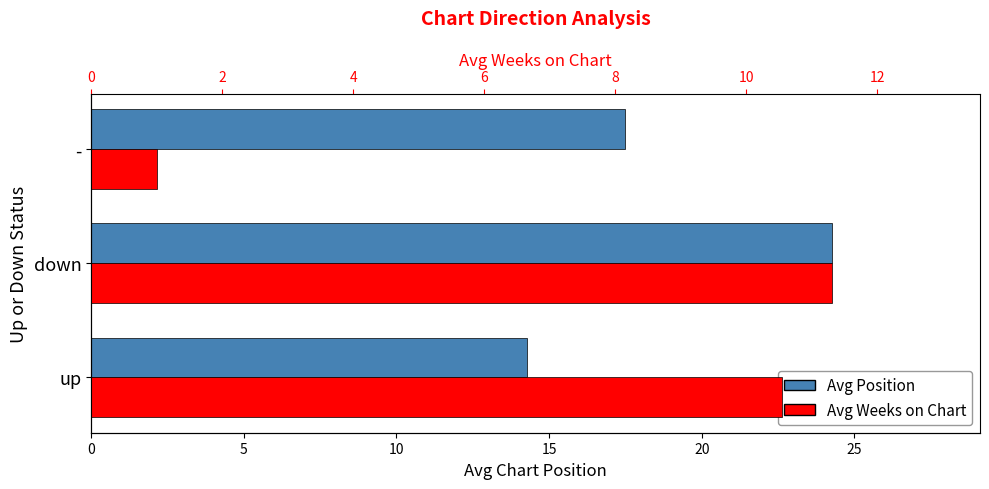

List the series in order of their peak value, highest first.

Avg Position, Avg Weeks on Chart